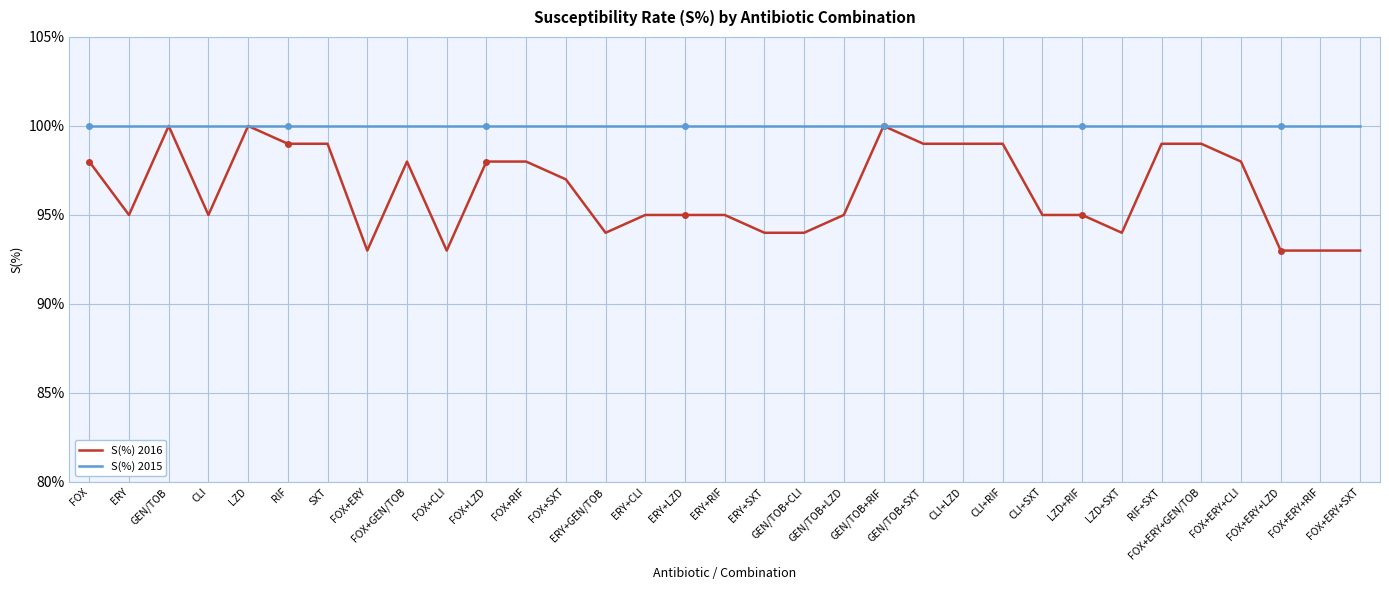

What is the difference between the highest and lowest values at CLI+RIF?

1